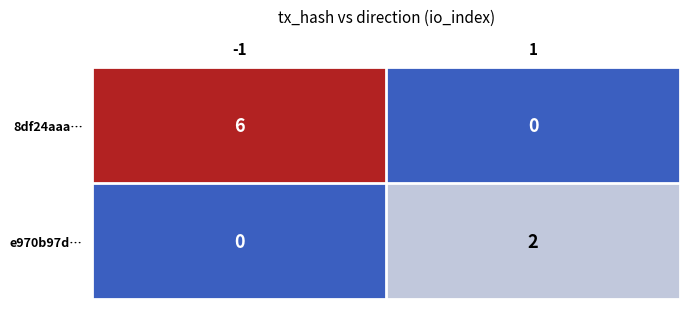

What is the total value across all series at -1?

6